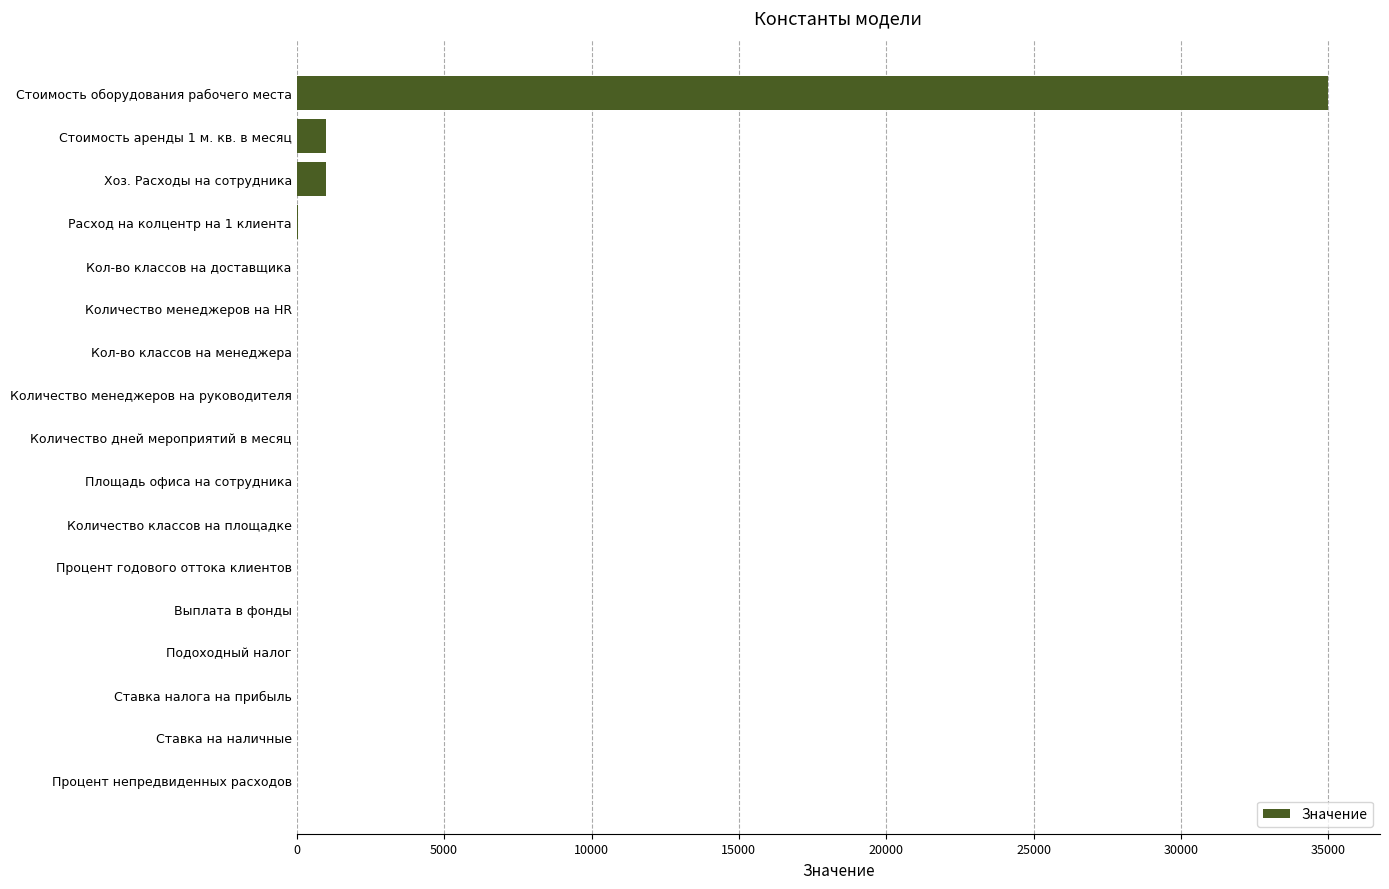

Does the chart contain stacked bars?

No